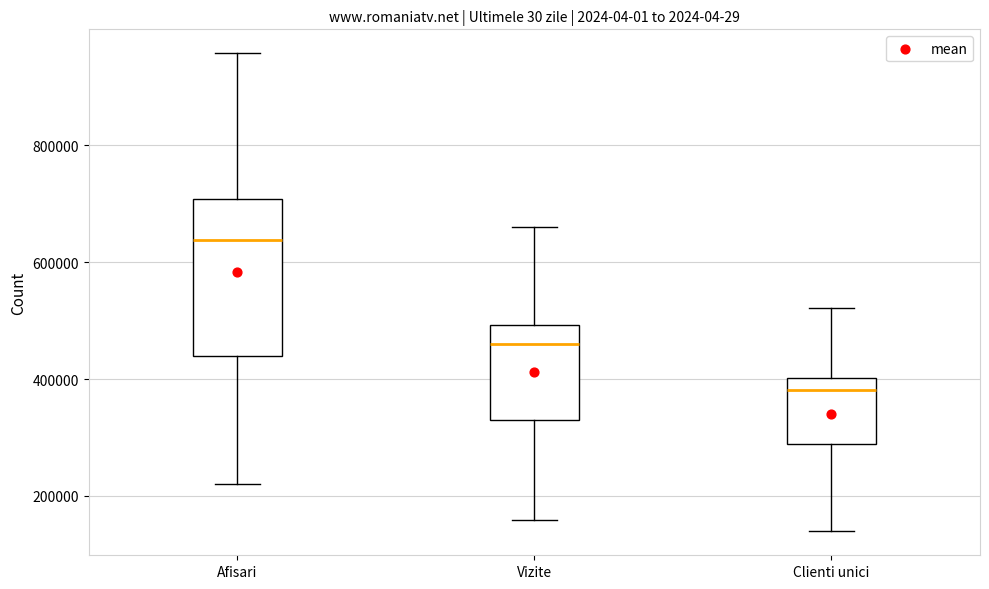

Reading left to right, read every box against the y-axis: the position of its median line, the range the box covers, and the ends of its whiskers. The values are not printed on the chart, so give them approximately, as read against the axis.

Afisari: median 640000, box 440000 to 700000, whiskers 220000 to 960000
Vizite: median 460000, box 340000 to 500000, whiskers 160000 to 660000
Clienti unici: median 380000, box 280000 to 400000, whiskers 140000 to 520000